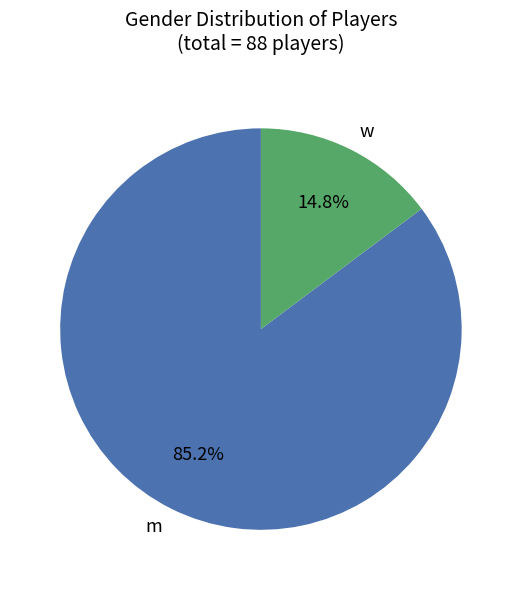

What percentage is the w slice, to the nearest percent?

15%